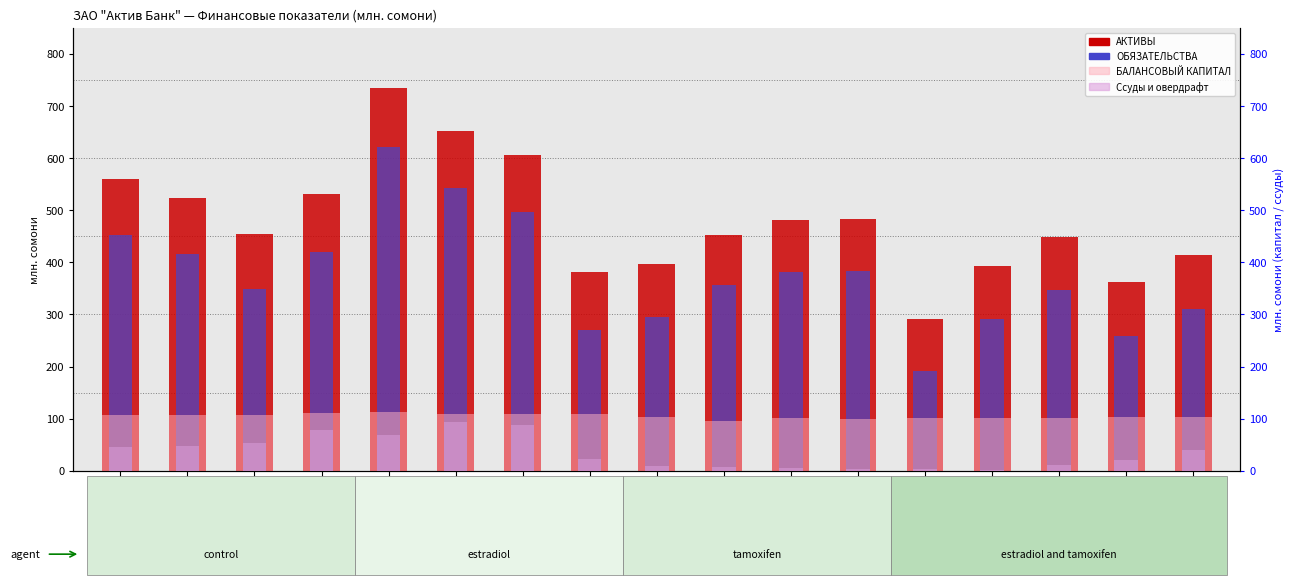

Reading right to left, what are all the values shown in this chart?

АКТИВЫ: 413.3	361.4	448.7	392.8	291.9	483.1	481.2	452.3	397.4	380.6	605.4	651.3	734.0	530.4	455.1	524.3	559.3
ОБЯЗАТЕЛЬСТВА: 310.9	258.7	347.3	292.0	191.0	384.1	380.7	356.1	294.9	270.8	497.0	542.0	621.6	419.5	348.0	416.4	452.5
БАЛАНСОВЫЙ КАПИТАЛ: 102.4	102.7	101.5	100.8	100.8	99.0	100.4	96.2	102.5	109.8	108.4	109.4	112.4	110.9	107.0	107.9	106.7
Ссуды и овердрафт: 39.0	20.8	11.8	0.8	2.6	4.2	5.8	7.3	9.5	23.1	88.3	93.2	67.8	77.8	54.1	47.9	45.4